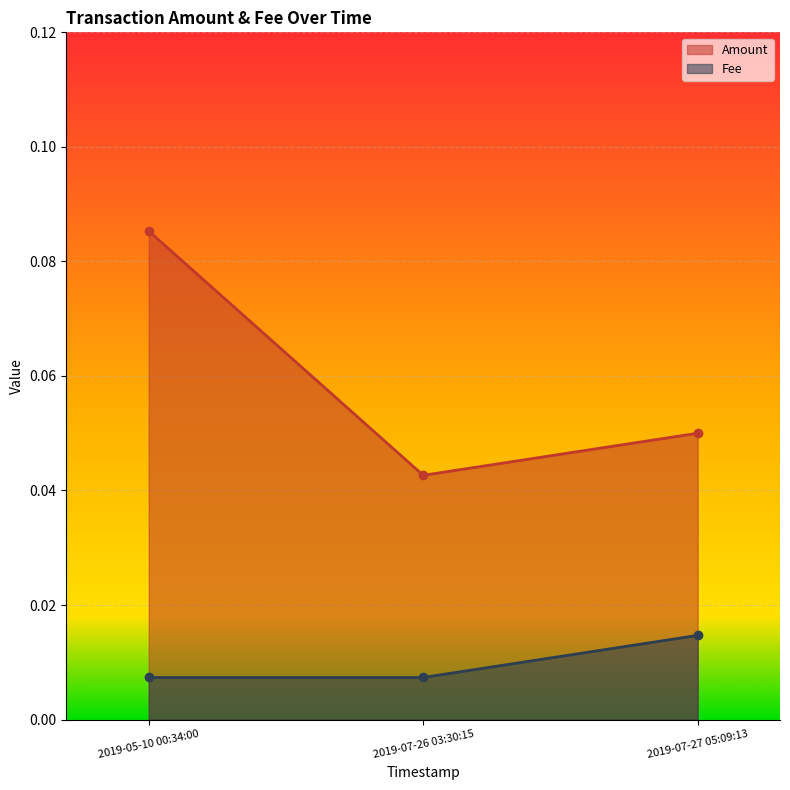

The Amount series shows 0.0 at 2019-05-10 00:34:00. True or false?

False